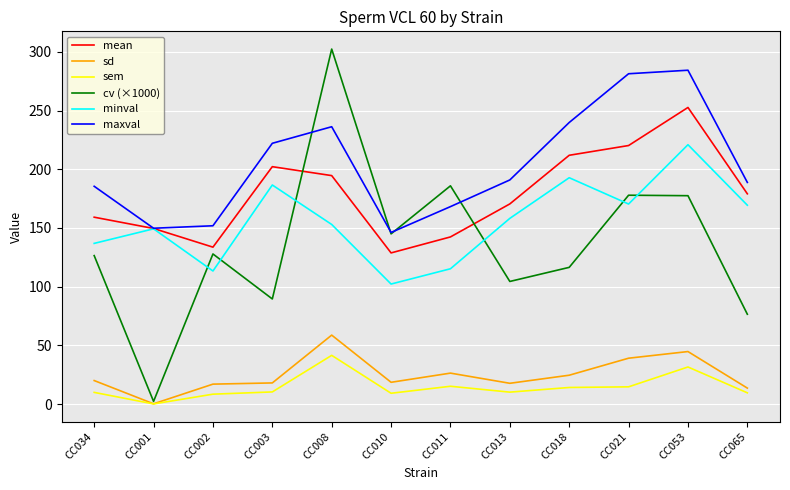

What are all the series names shown in the legend?

mean, sd, sem, cv (×1000), minval, maxval